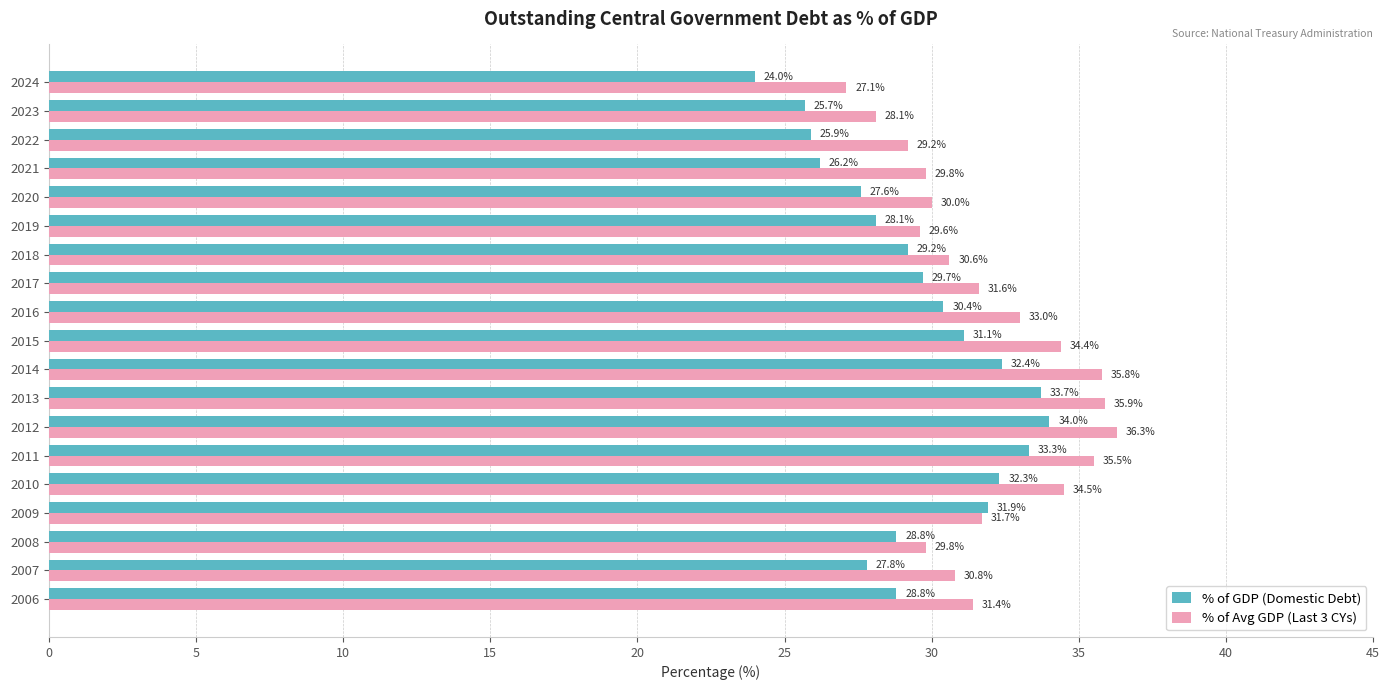

Which category has the highest value in the % of Avg GDP (Last 3 CYs) series?

2012